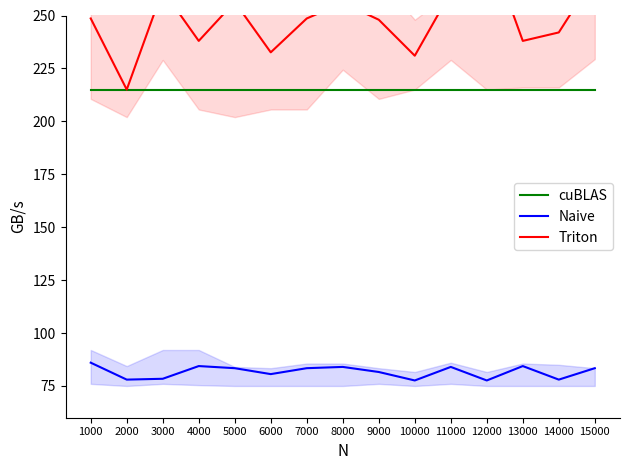

True or false: Naive has more than 0 points higher than both neighbors.

True